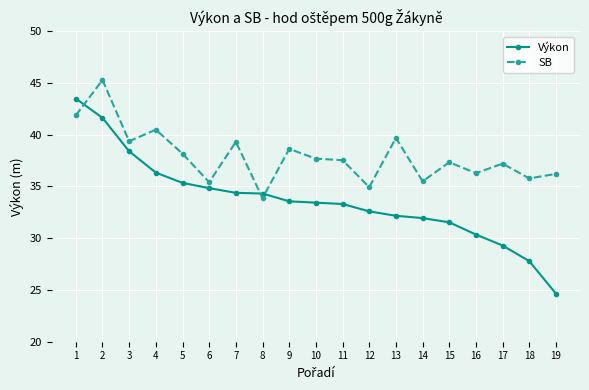

What is the approximate value of SB at 16?

36.3